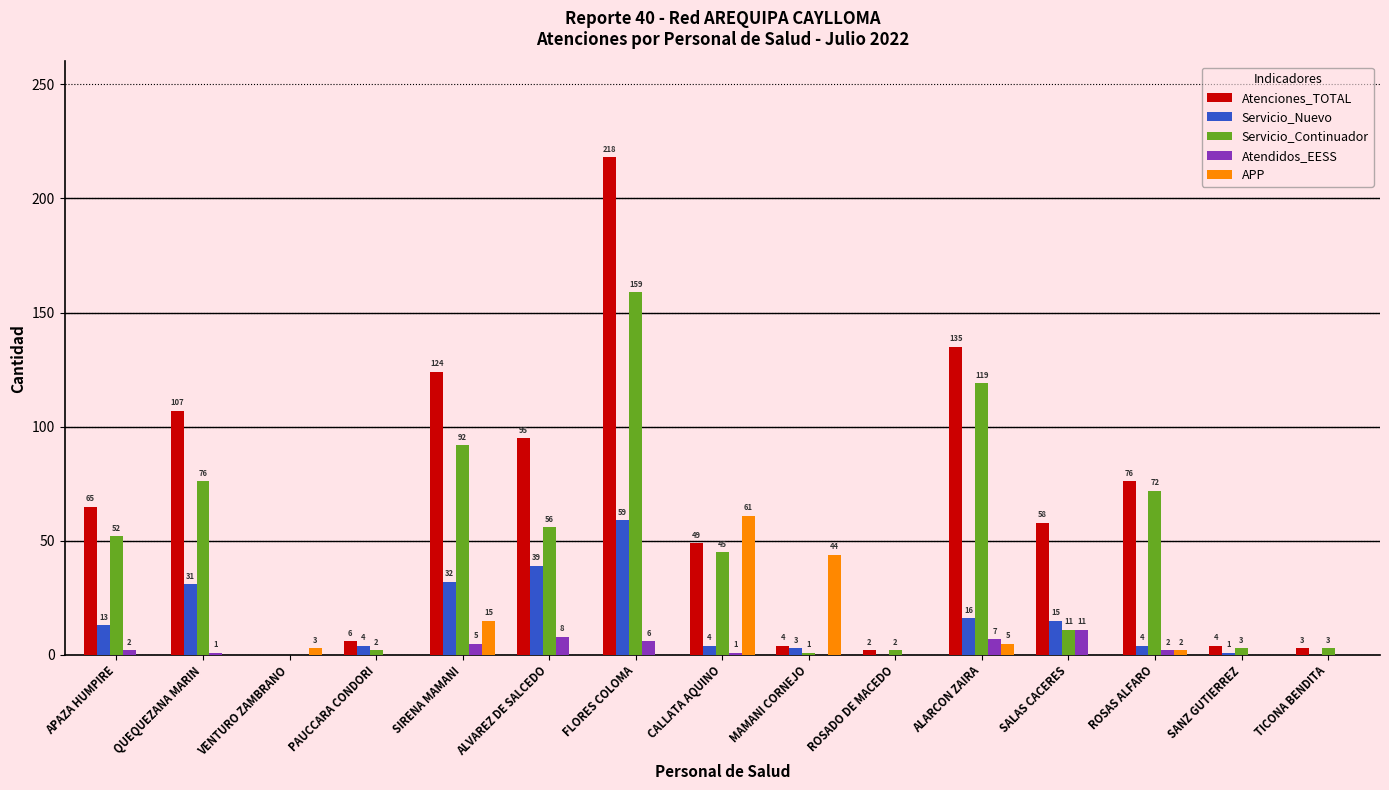

Does the chart contain stacked bars?

No